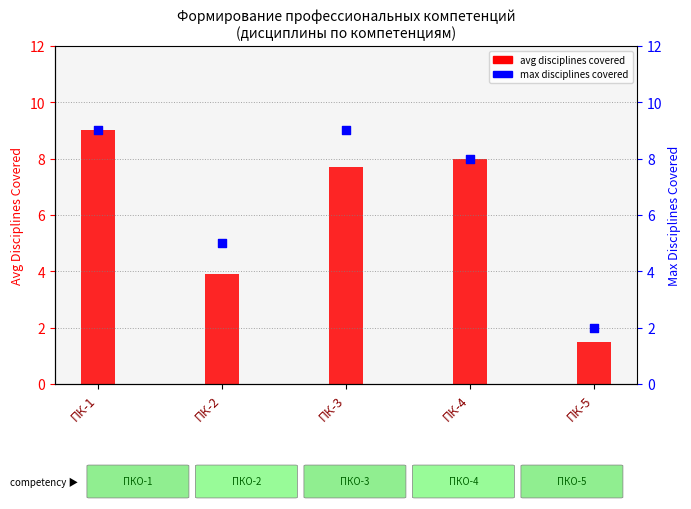

What is the total value across all series at ПК-4?

16.0